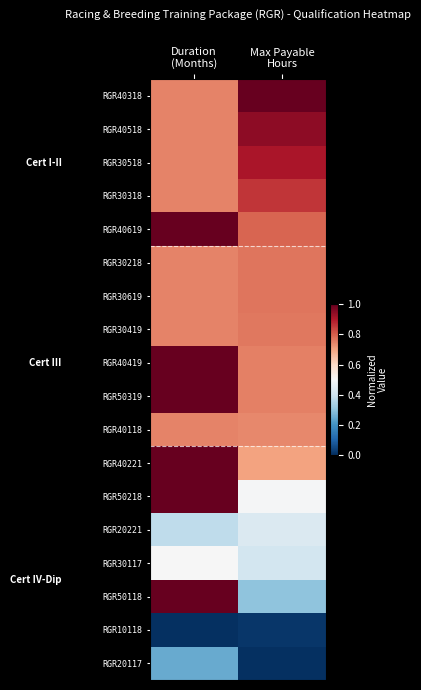

Between Duration (Months) and Max Payable Hours, which series saw the biggest shift?

RGR50118